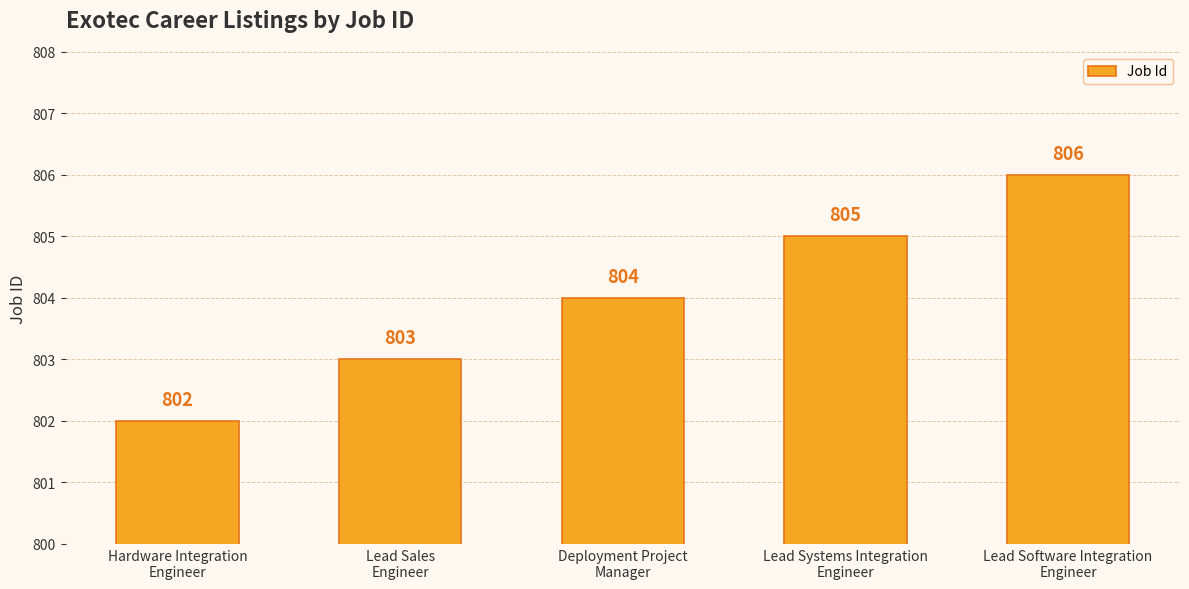

What is the difference between the second highest and minimum values?

3